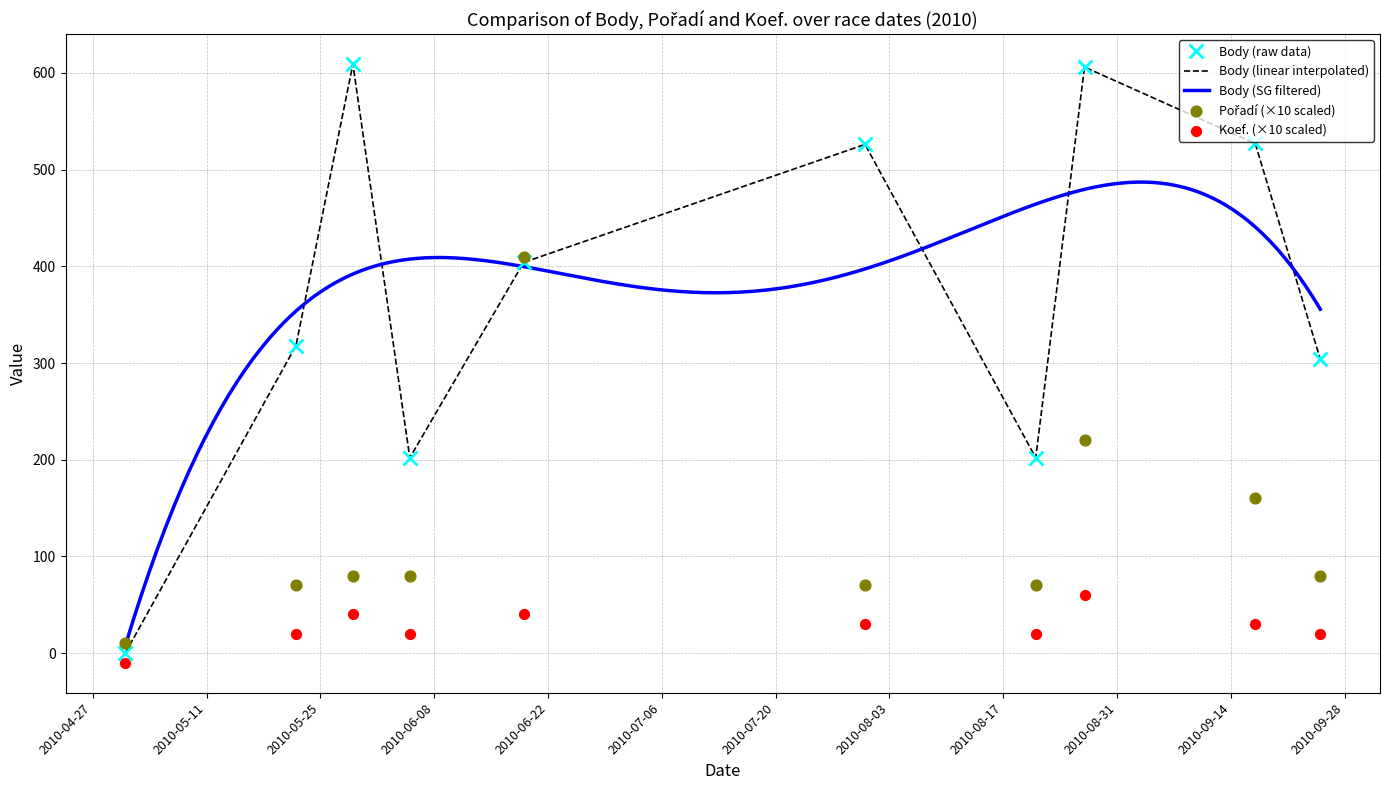

Is the value of Body at 2010-09-17 greater than the value of Pořadí at 2010-06-19?

Yes